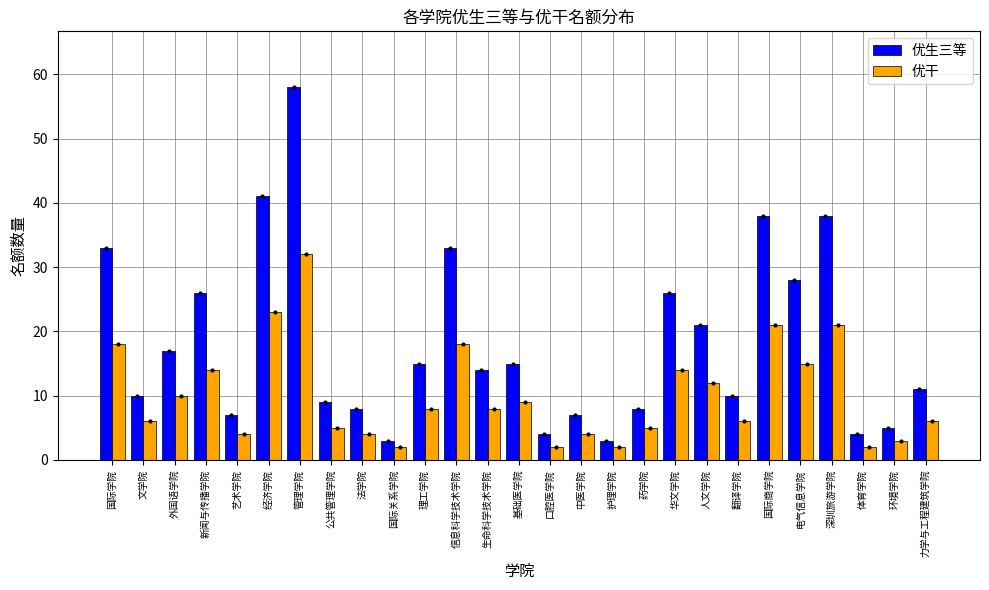

What is the sum of all 优生三等 values?

492